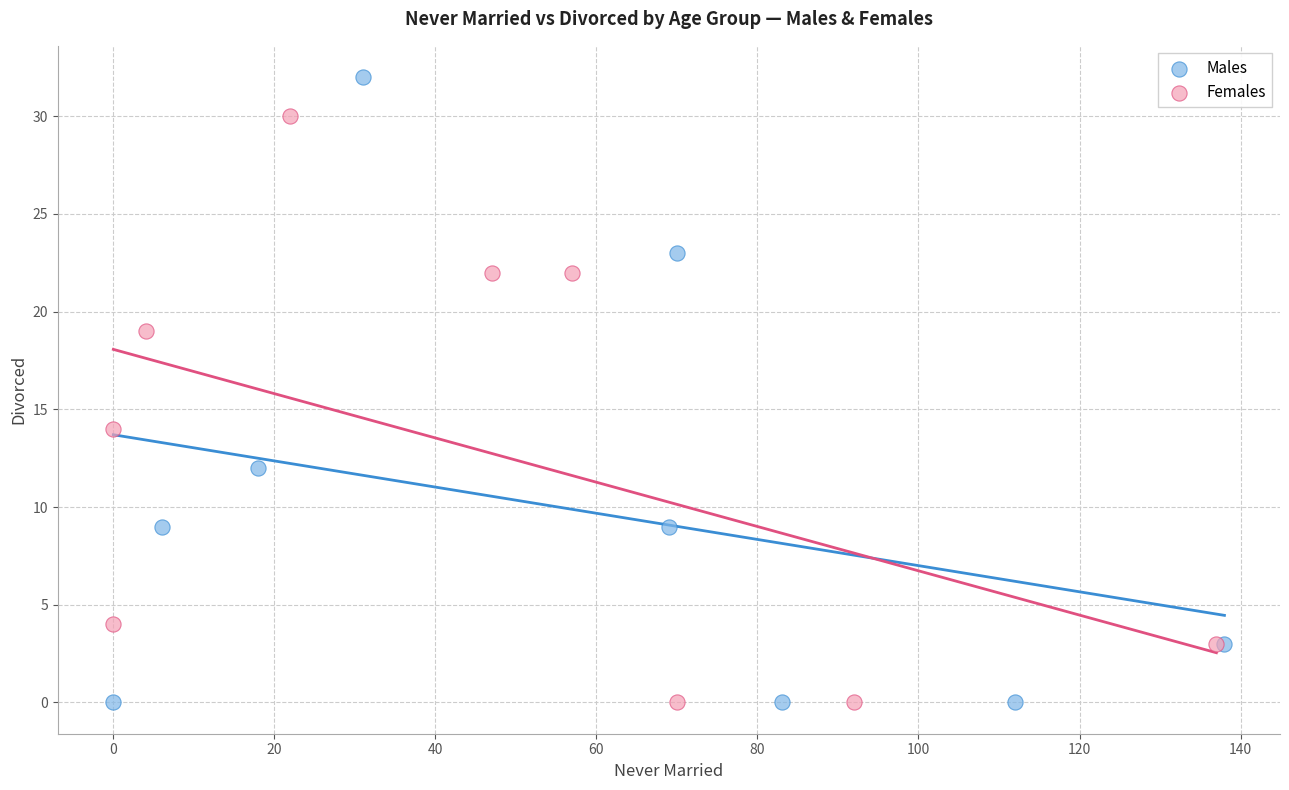

Which series reaches the maximum Y coordinate?

Males